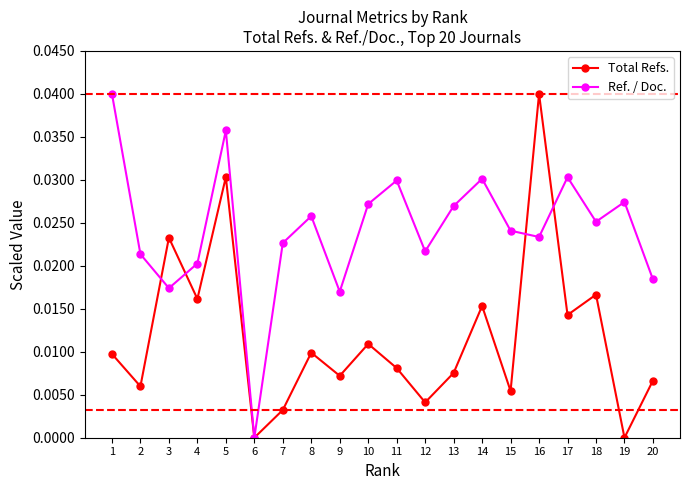

The Total Refs. series shows 0.0 at 4. True or false?

True